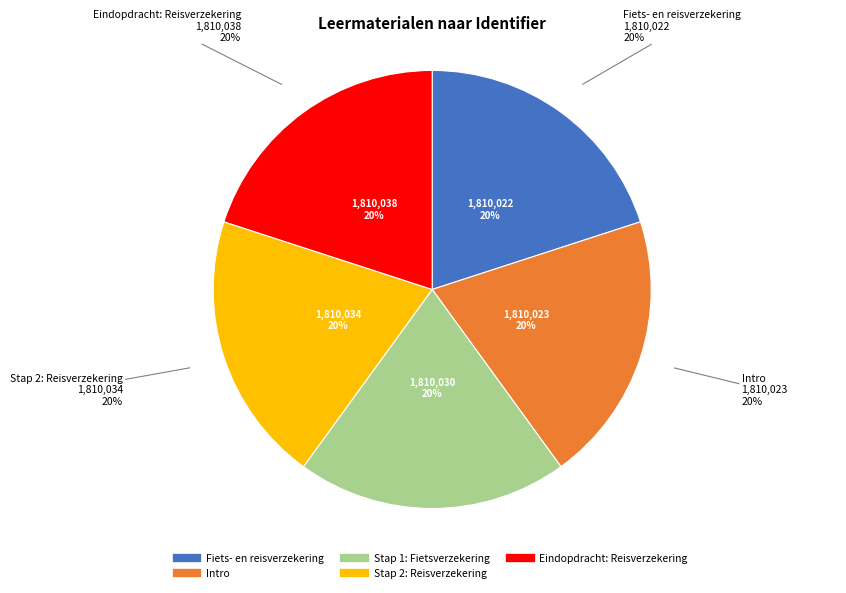

Is Stap 2: Reisverzekering the majority of the pie?

No